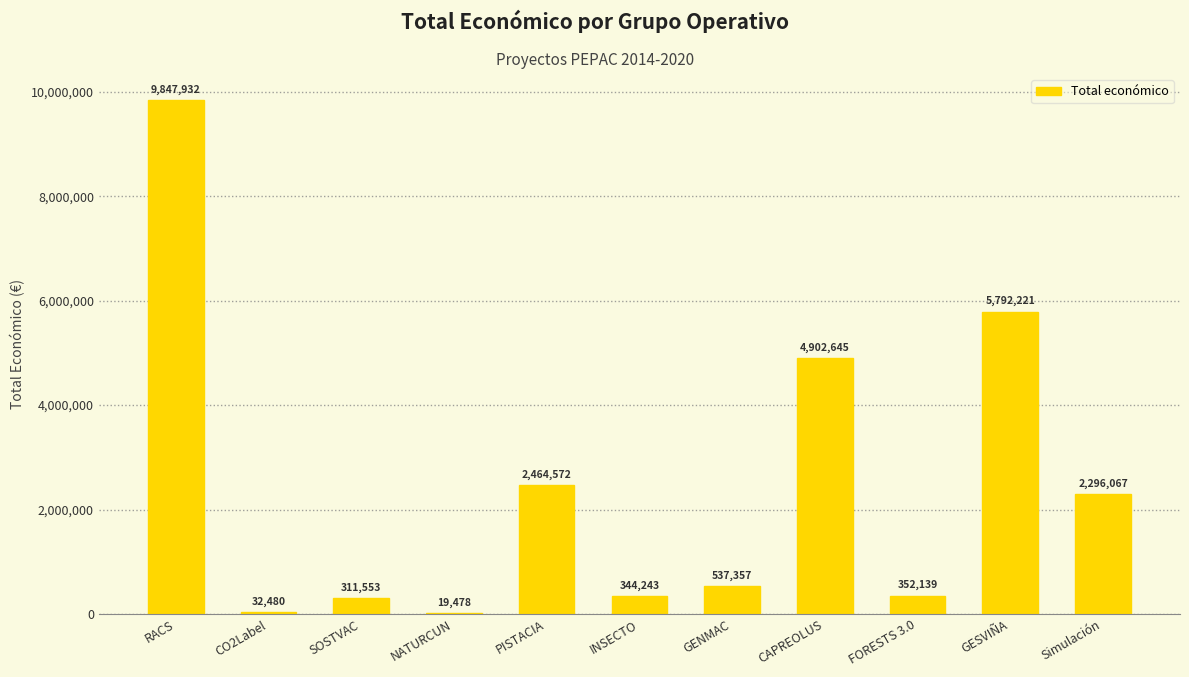

Reading left to right, extract all data points from this chart.

9847932	32480	311553	19478	2464572	344243	537357	4902645	352139	5792221	2296067